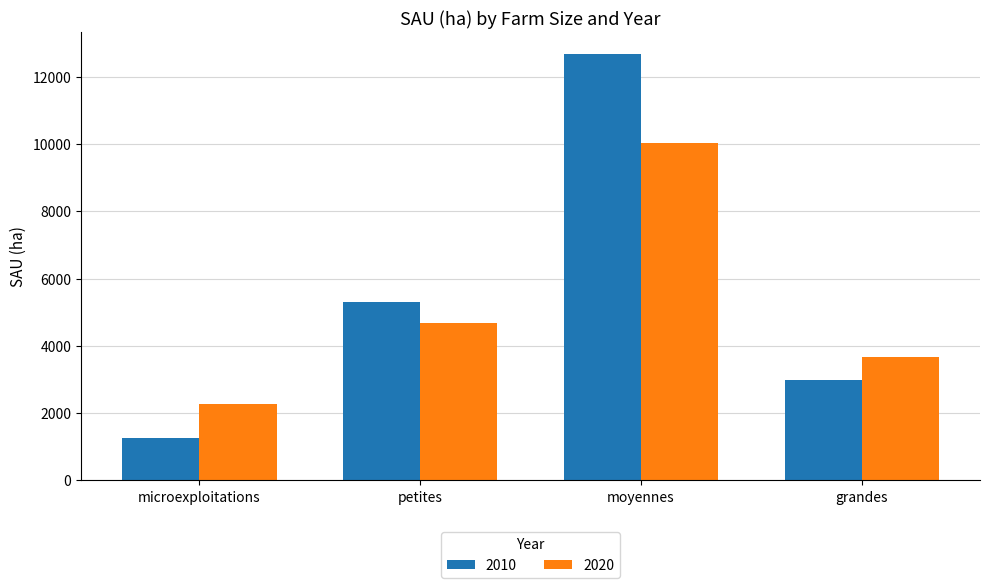

Between petites and grandes, which series saw the biggest shift?

2010